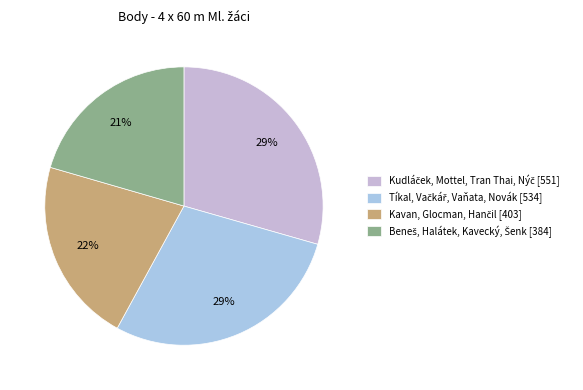

How many slices are in this pie chart?

4